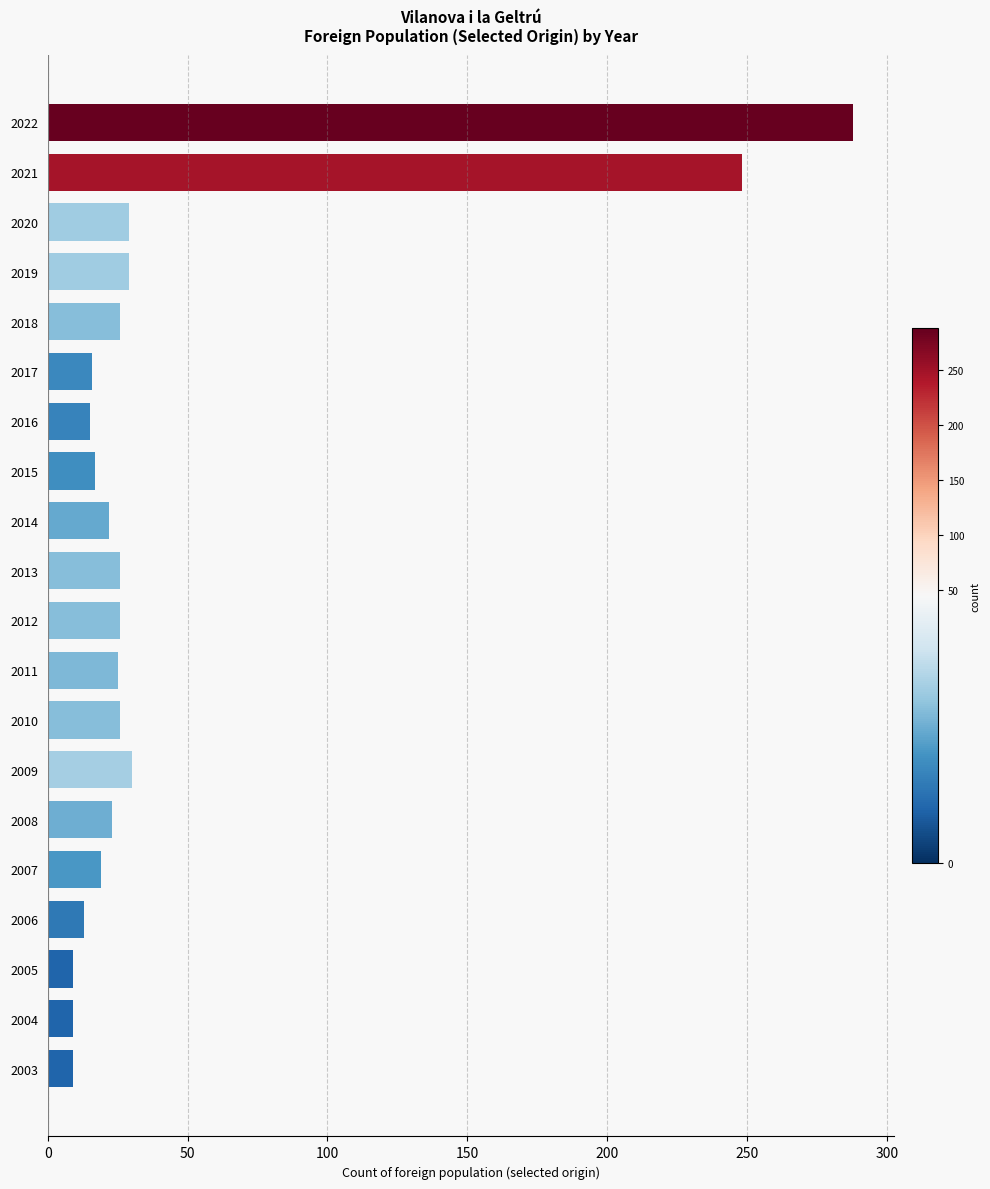

Read the value at 2022.

288